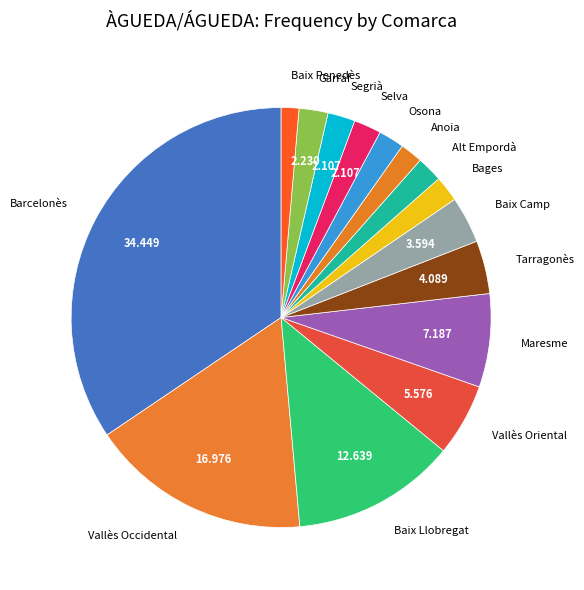

Do Bages and Vallès Oriental together represent more than half of the pie?

No